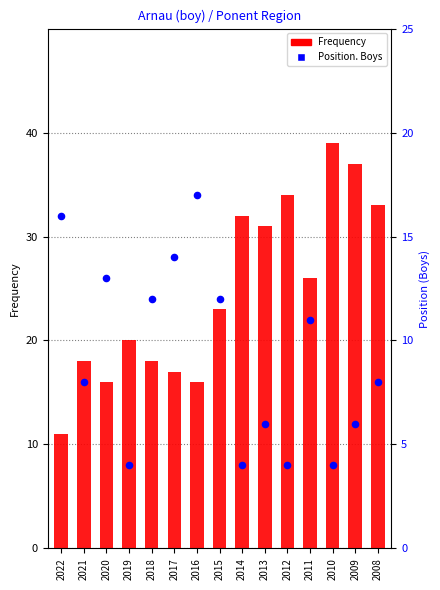

Is the value of Frequency at 2011 greater than the value of Position. Boys at 2022?

Yes